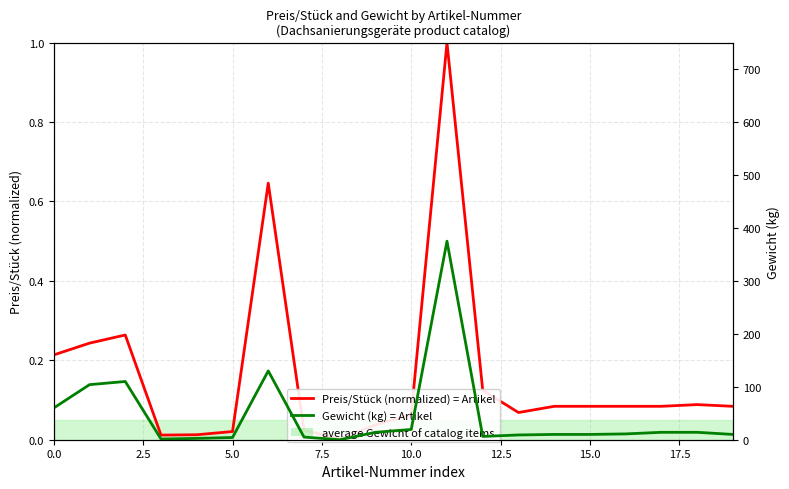

Which series has the largest total across all categories?

Gewicht in kg